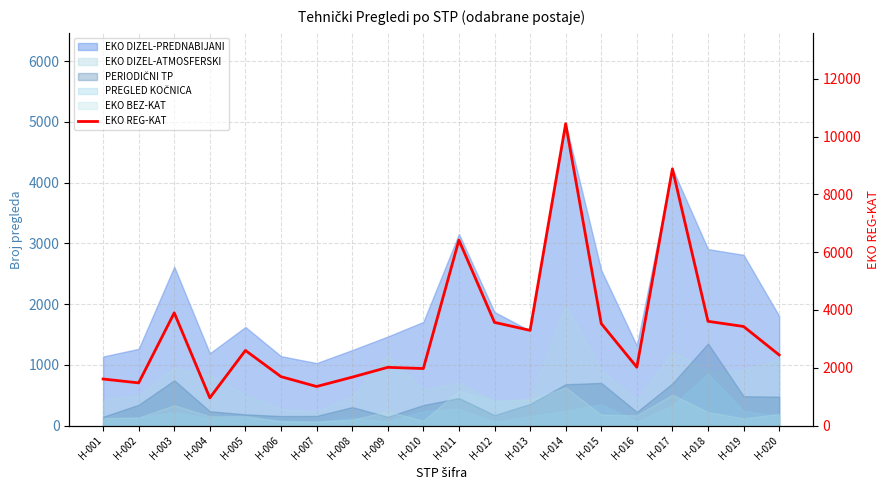

Between H-006 and H-010, which is larger?

H-010